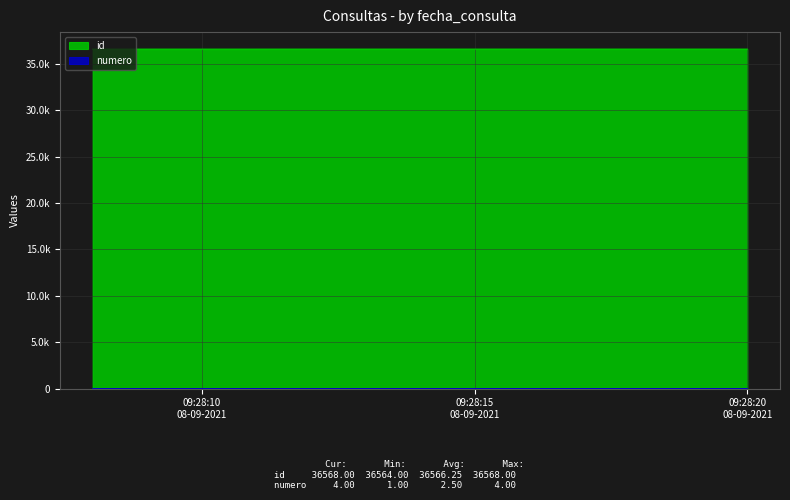

What are all the series names shown in the legend?

id, numero